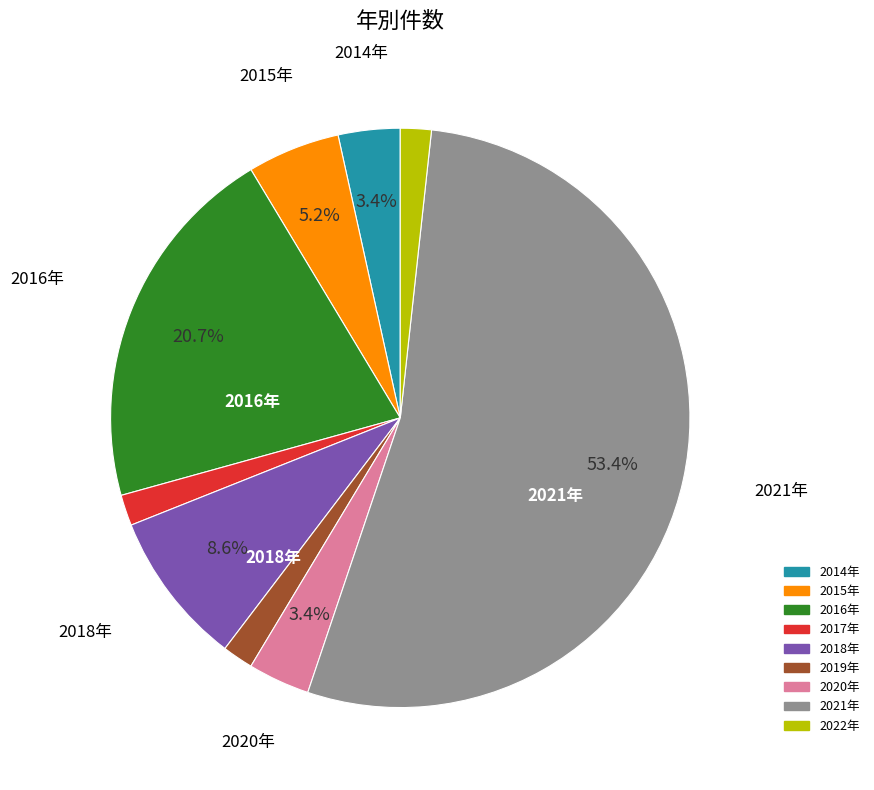

What is the ratio of the value at 2022年 to the value at 2017年?

1.0